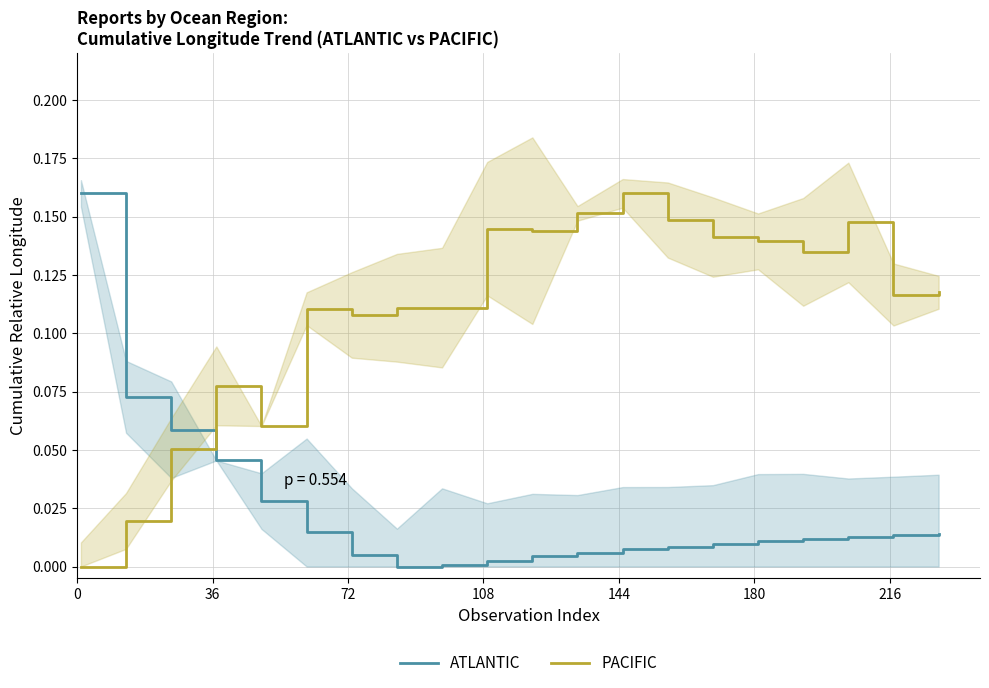

How many intersections are there between ATLANTIC and PACIFIC?

1